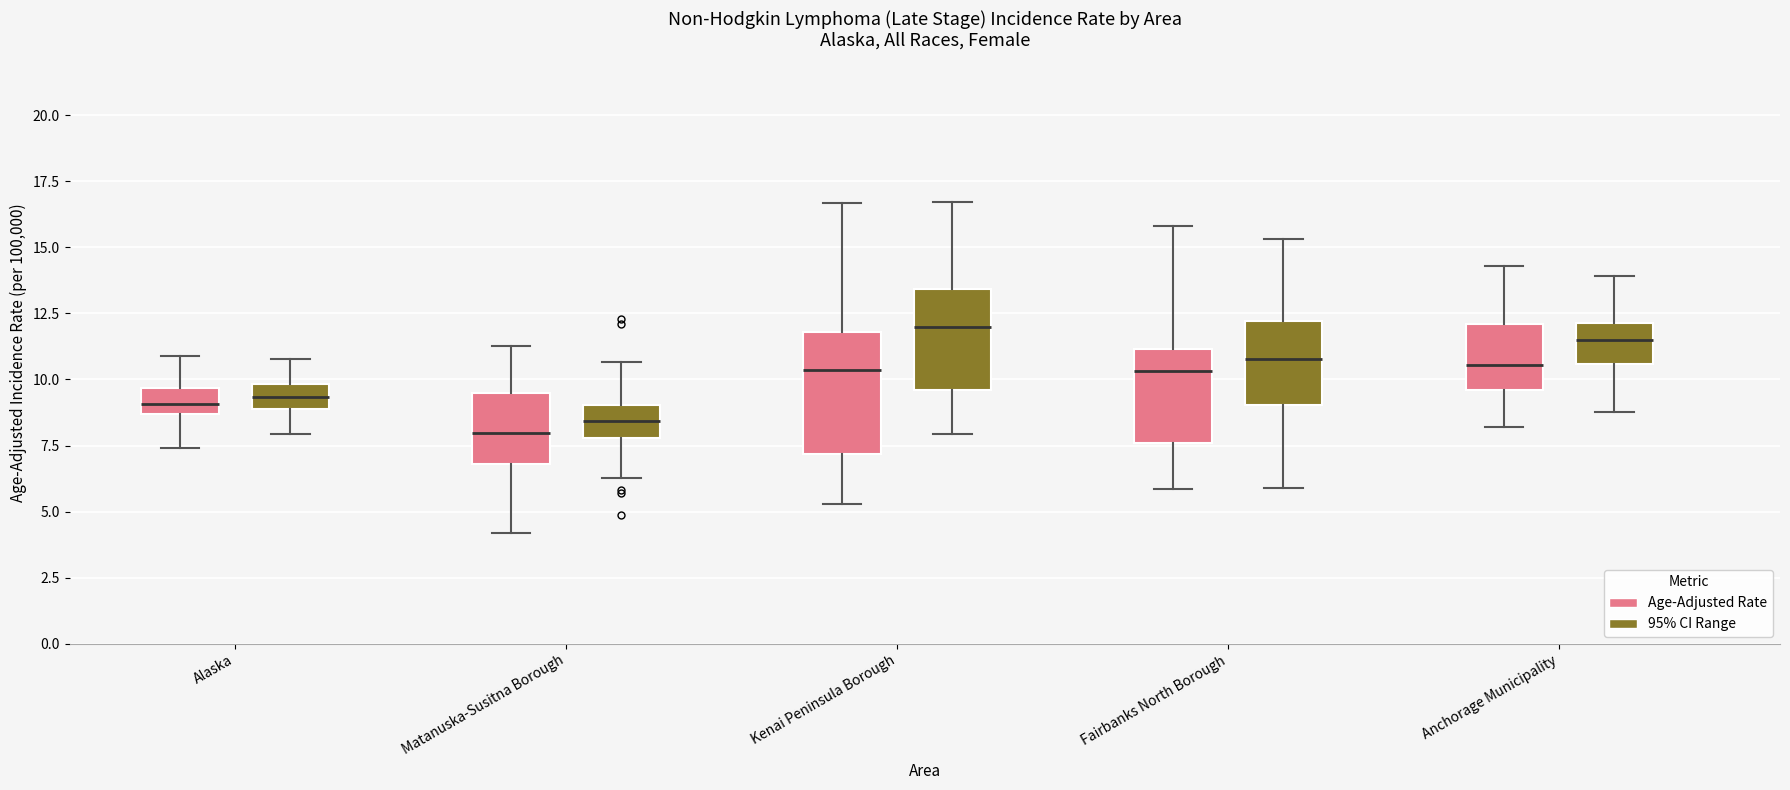

Comparing the boxes themselves (not the whiskers), which one is the tallest?

Kenai Peninsula Borough (Age-Adjusted Rate)